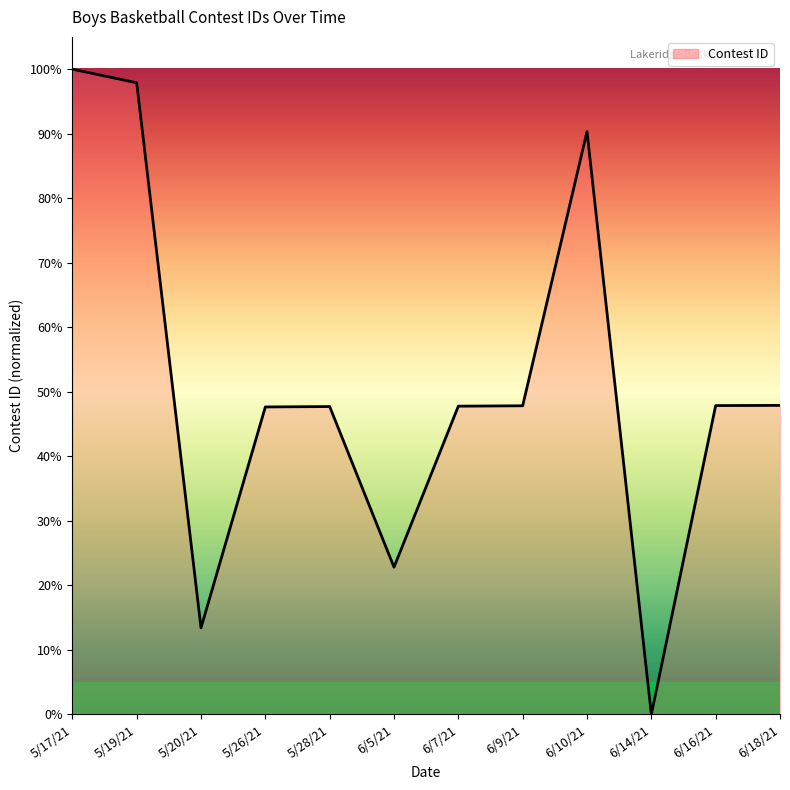

Is it true that the value at 5/28/21 is 19.6?

False